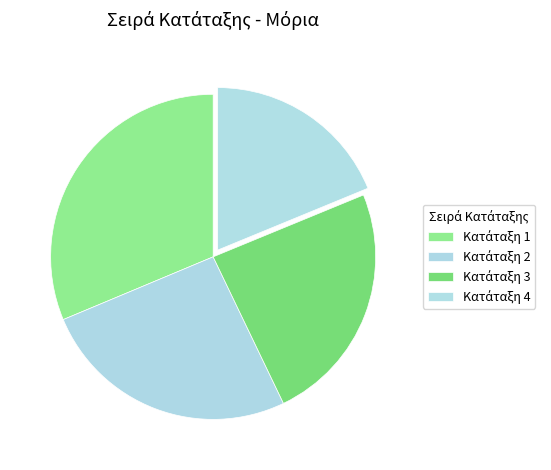

What is the largest slice in the pie chart?

1